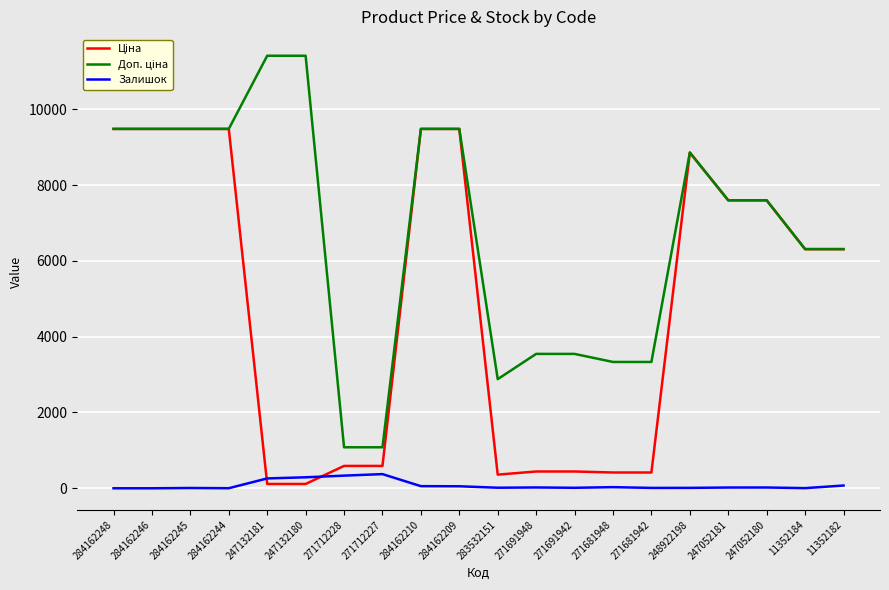

What is the total value across all series at 284162248?

18960.1